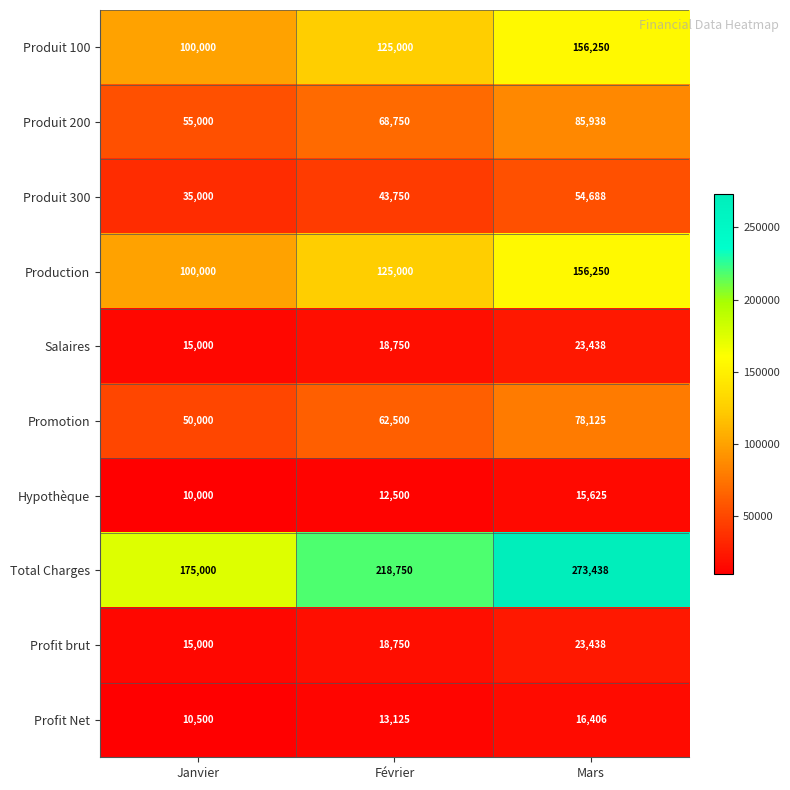

At which category does the chart reach its peak across all series?

Mars